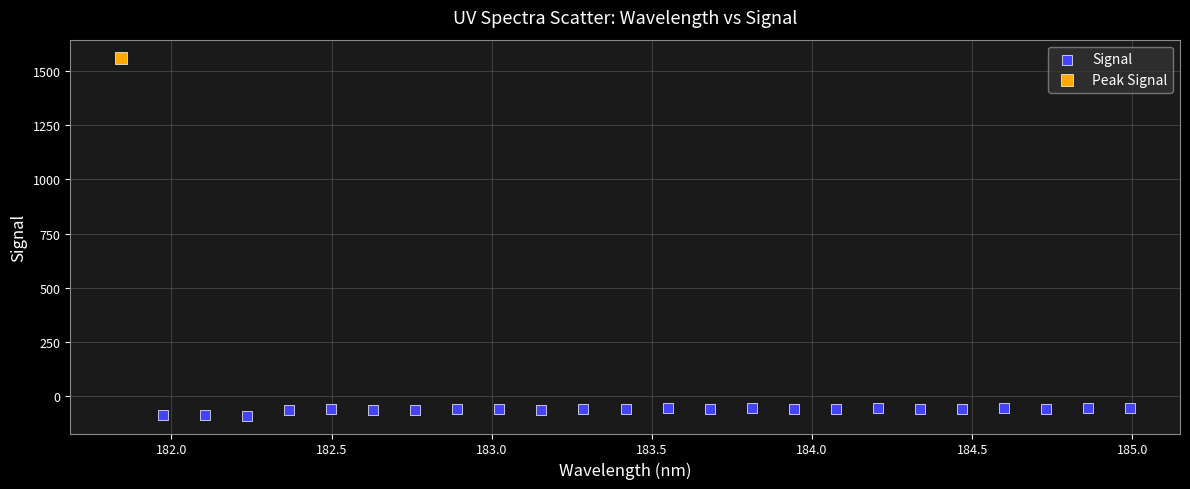

What are all the series names shown in the legend?

Signal, Peak Signal